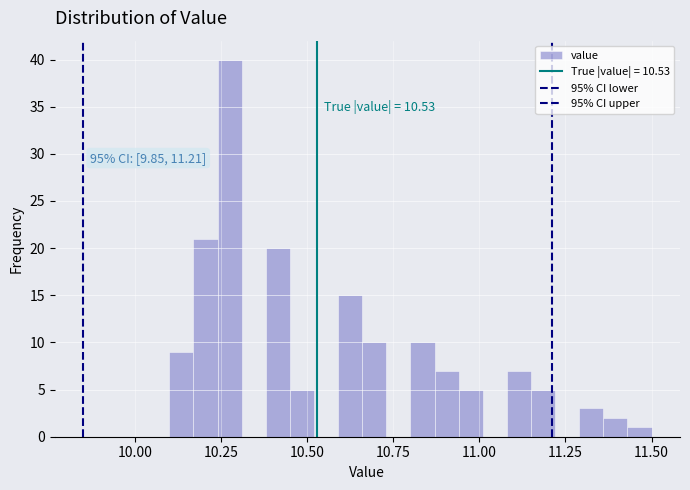

Around what value on the x-axis is the tallest bar? Give the approximate position of its centre, as read against the axis.

10.30